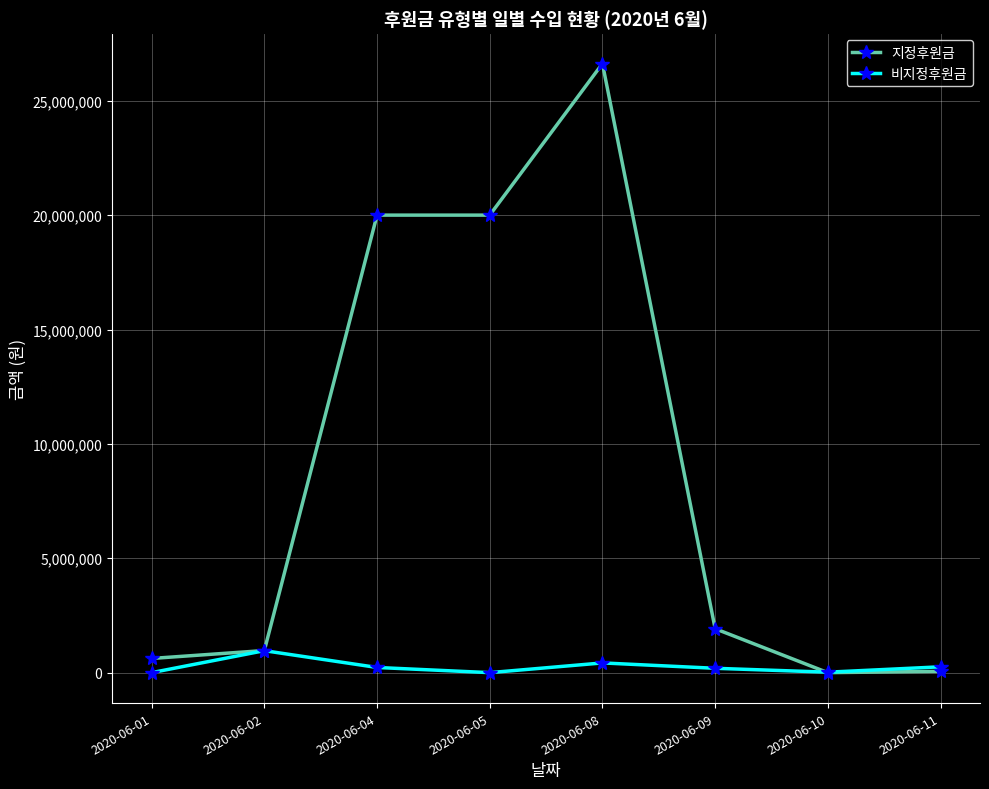

Which series has the largest range (max minus min)?

지정후원금